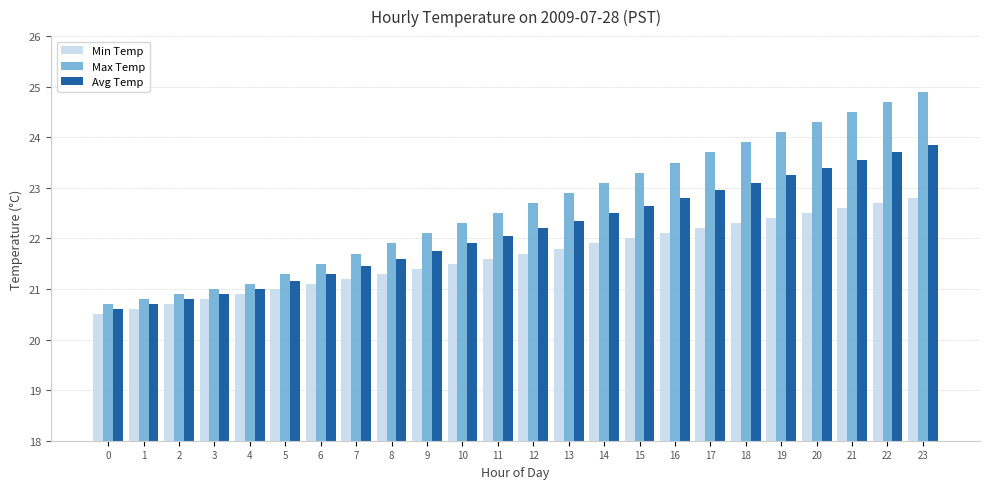

True or false: Max Temp has a value of 24.5 at 21.

True